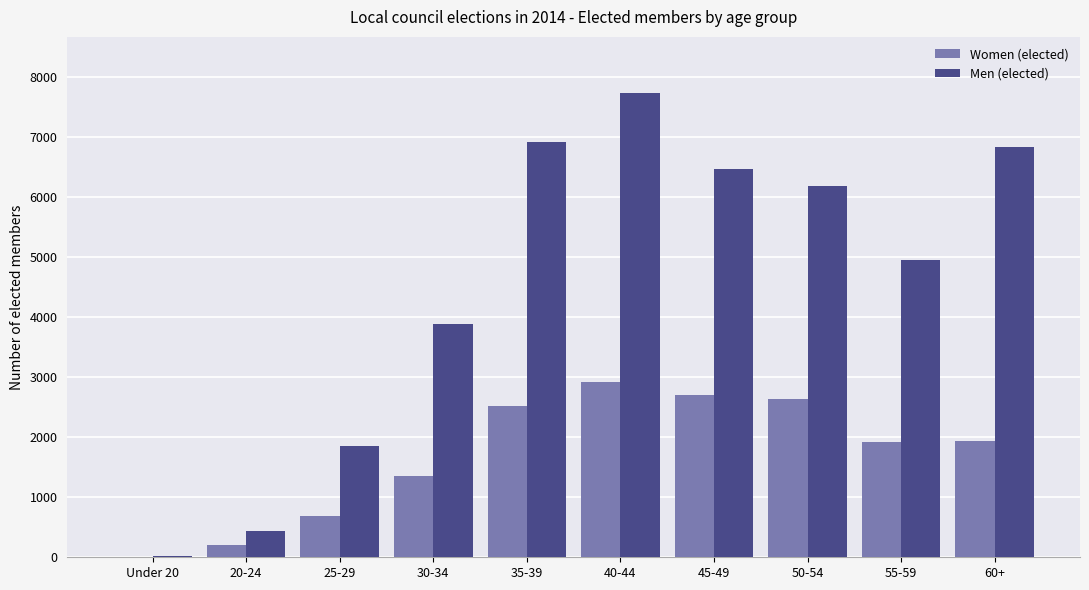

At which category does the chart reach its peak across all series?

40-44